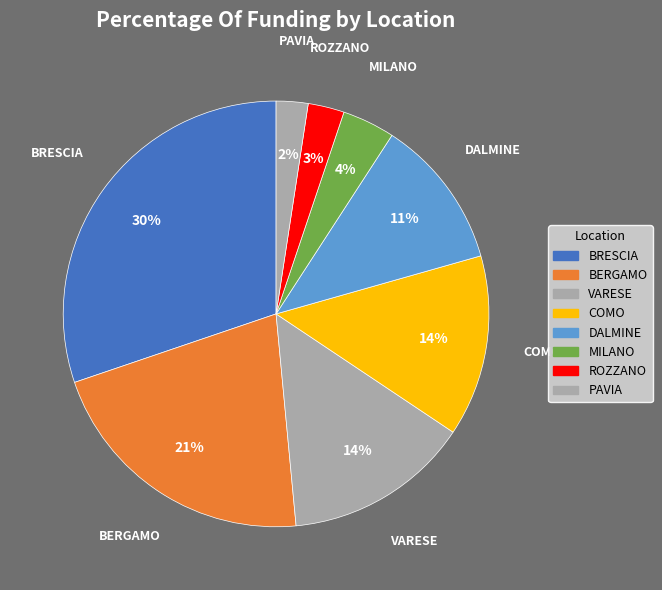

The PAVIA slice represents 2% of the pie. True or false?

True